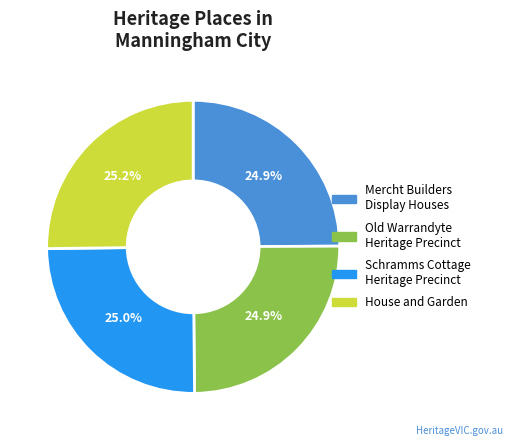

Is there a majority slice in this chart?

No